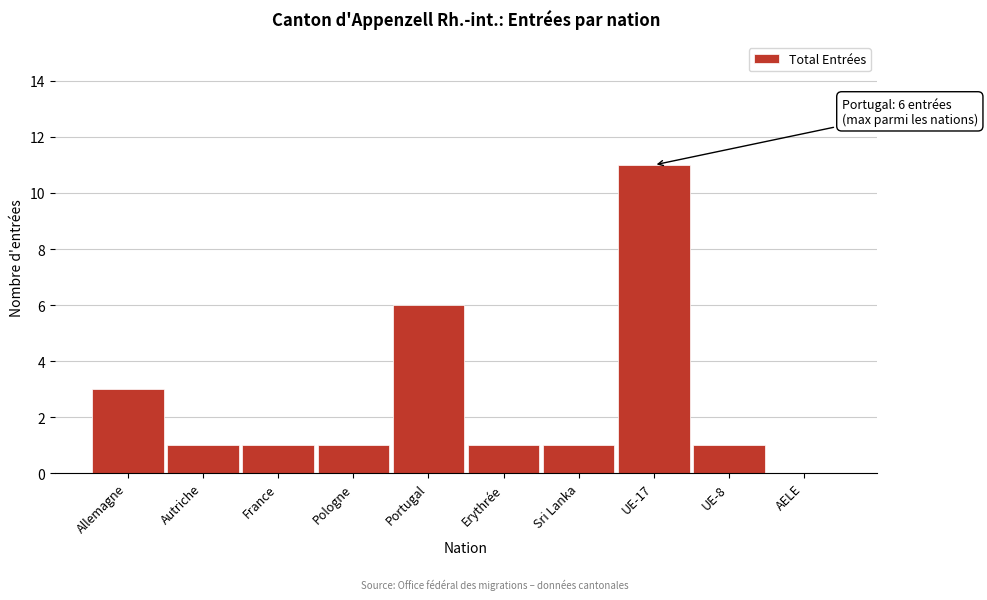

Reading right to left, extract all data points from this chart.

AELE=0	UE-8=1	UE-17=11	Sri Lanka=1	Erythrée=1	Portugal=6	Pologne=1	France=1	Autriche=1	Allemagne=3